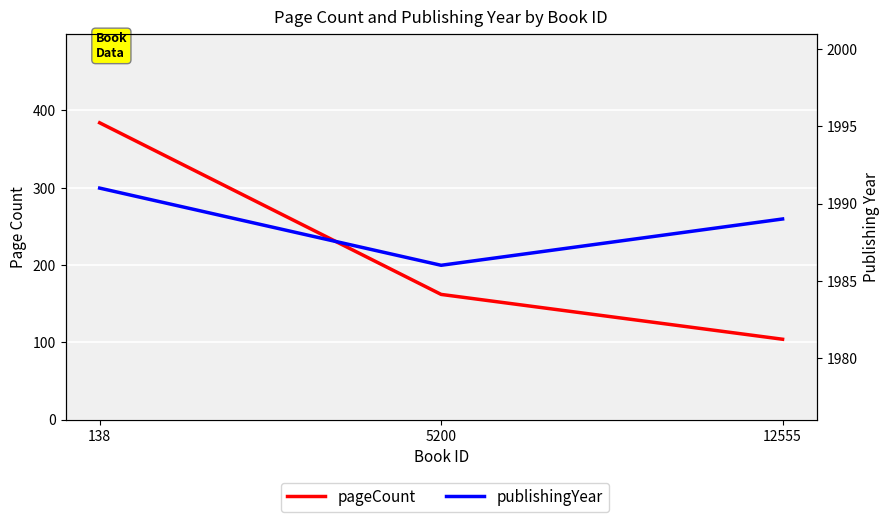

At how many categories does at least one series exceed 1158?

3